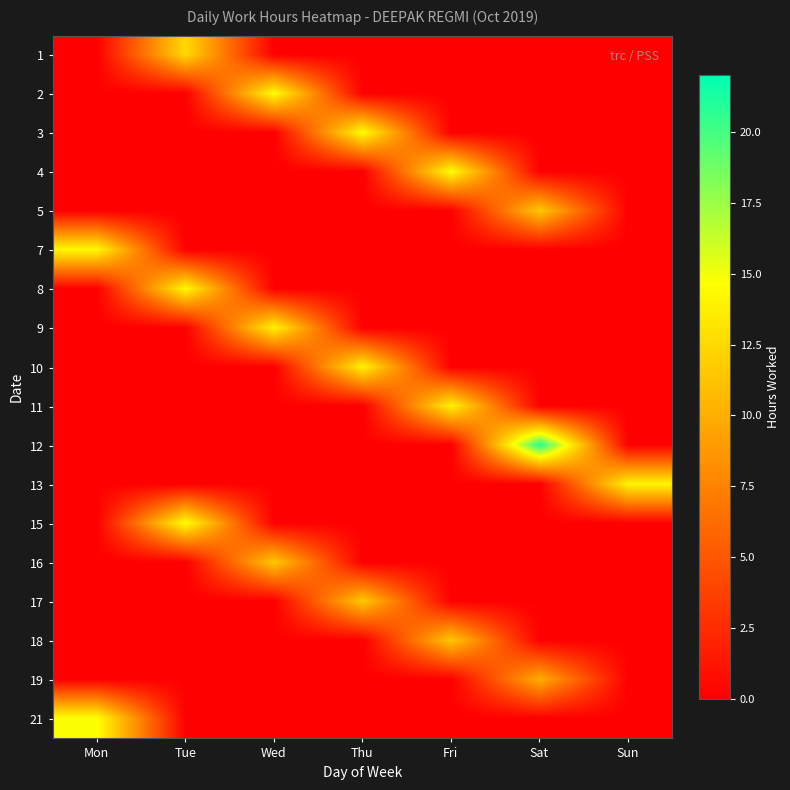

Reading left to right, transcribe all the data shown in this chart.

1: Mon=0.0	Tue=12.5	Wed=0.0	Thu=0.0	Fri=0.0	Sat=0.0	Sun=0.0
2: Mon=0.0	Tue=0.0	Wed=14.6	Thu=0.0	Fri=0.0	Sat=0.0	Sun=0.0
3: Mon=0.0	Tue=0.0	Wed=0.0	Thu=14.6	Fri=0.0	Sat=0.0	Sun=0.0
4: Mon=0.0	Tue=0.0	Wed=0.0	Thu=0.0	Fri=14.6	Sat=0.0	Sun=0.0
5: Mon=0.0	Tue=0.0	Wed=0.0	Thu=0.0	Fri=0.0	Sat=11.5	Sun=0.0
7: Mon=14.3	Tue=0.0	Wed=0.0	Thu=0.0	Fri=0.0	Sat=0.0	Sun=0.0
8: Mon=0.0	Tue=14.3	Wed=0.0	Thu=0.0	Fri=0.0	Sat=0.0	Sun=0.0
9: Mon=0.0	Tue=0.0	Wed=14.0	Thu=0.0	Fri=0.0	Sat=0.0	Sun=0.0
10: Mon=0.0	Tue=0.0	Wed=0.0	Thu=14.0	Fri=0.0	Sat=0.0	Sun=0.0
11: Mon=0.0	Tue=0.0	Wed=0.0	Thu=0.0	Fri=14.0	Sat=0.0	Sun=0.0
12: Mon=0.0	Tue=0.0	Wed=0.0	Thu=0.0	Fri=0.0	Sat=21.1	Sun=0.0
13: Mon=0.0	Tue=0.0	Wed=0.0	Thu=0.0	Fri=0.0	Sat=0.0	Sun=14.1
15: Mon=0.0	Tue=14.7	Wed=0.0	Thu=0.0	Fri=0.0	Sat=0.0	Sun=0.0
16: Mon=0.0	Tue=0.0	Wed=11.5	Thu=0.0	Fri=0.0	Sat=0.0	Sun=0.0
17: Mon=0.0	Tue=0.0	Wed=0.0	Thu=11.5	Fri=0.0	Sat=0.0	Sun=0.0
18: Mon=0.0	Tue=0.0	Wed=0.0	Thu=0.0	Fri=11.5	Sat=0.0	Sun=0.0
19: Mon=0.0	Tue=0.0	Wed=0.0	Thu=0.0	Fri=0.0	Sat=10.0	Sun=0.0
21: Mon=14.7	Tue=0.0	Wed=0.0	Thu=0.0	Fri=0.0	Sat=0.0	Sun=0.0